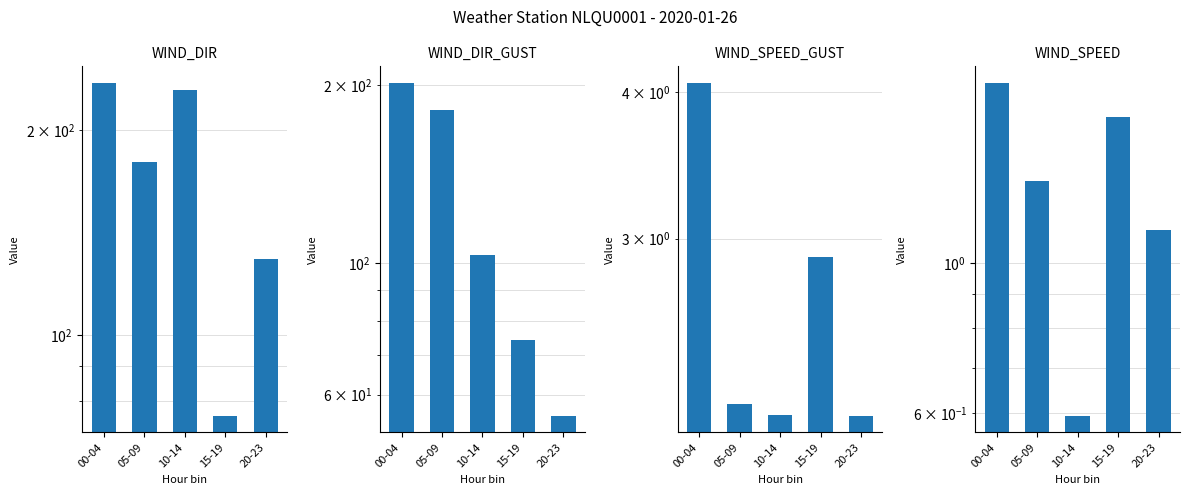

Reading left to right, extract all data points from this chart.

WIND_DIR: 234.4	179.6	228.6	76.2	129.2
WIND_DIR_GUST: 201.6	181.8	103.4	74.2	55.2
WIND_SPEED_GUST: 4.1	2.2	2.1	2.9	2.1
WIND_SPEED: 1.8	1.3	0.6	1.6	1.1